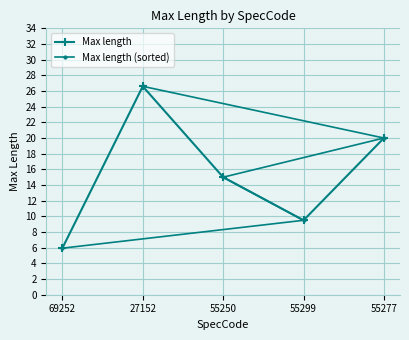

What is the minimum value shown in the chart?

5.9